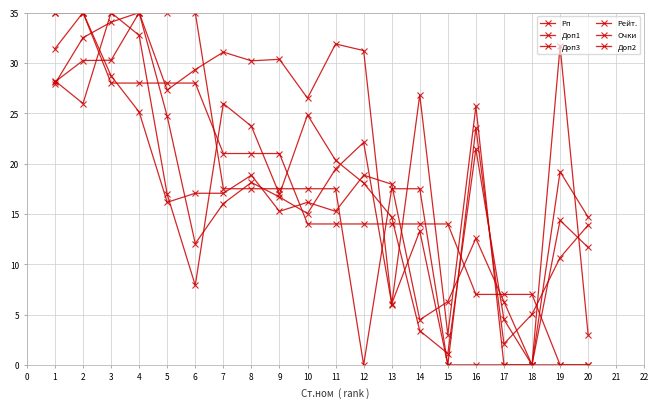

How many values in the Доп1 series exceed 19?

10